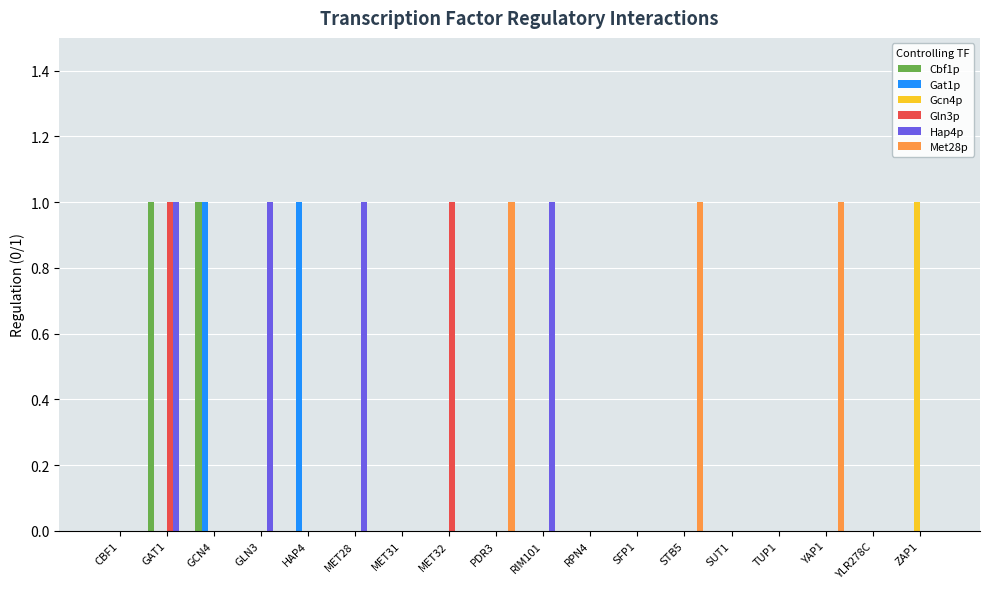

True or false: Met28p has a value of 1 at MET28.

False